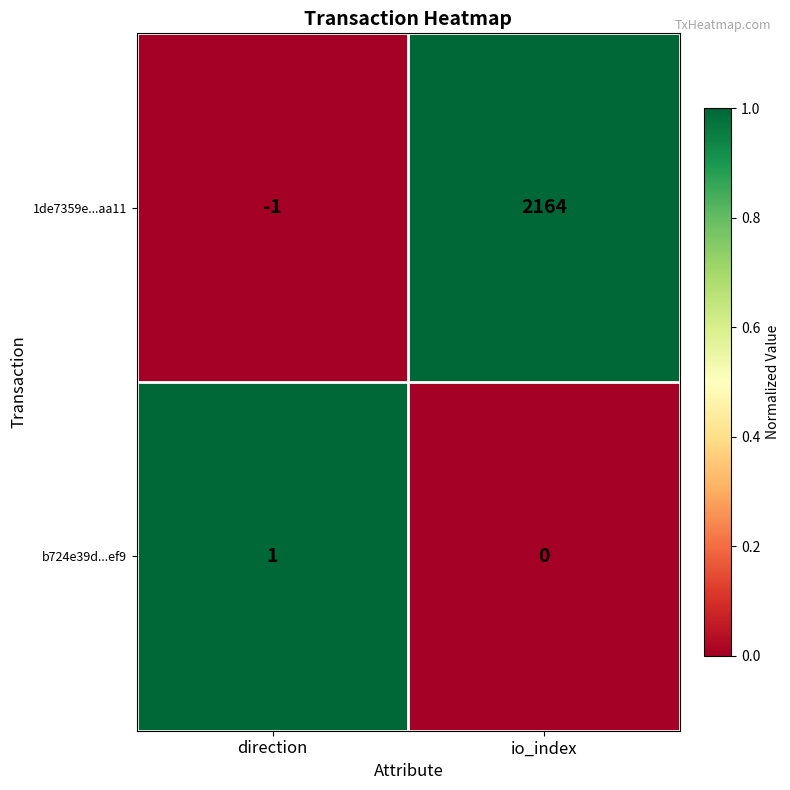

Where is 1de7359e...aa11 nearest to the value 1081?

direction